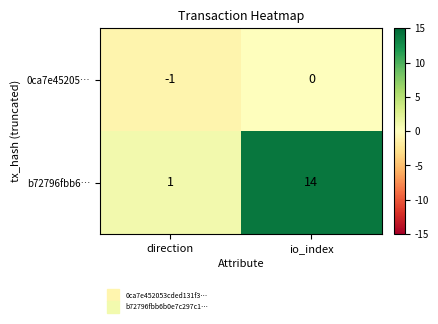

List the series in order of their overall mean, lowest first.

0ca7e45205…, b72796fbb6…